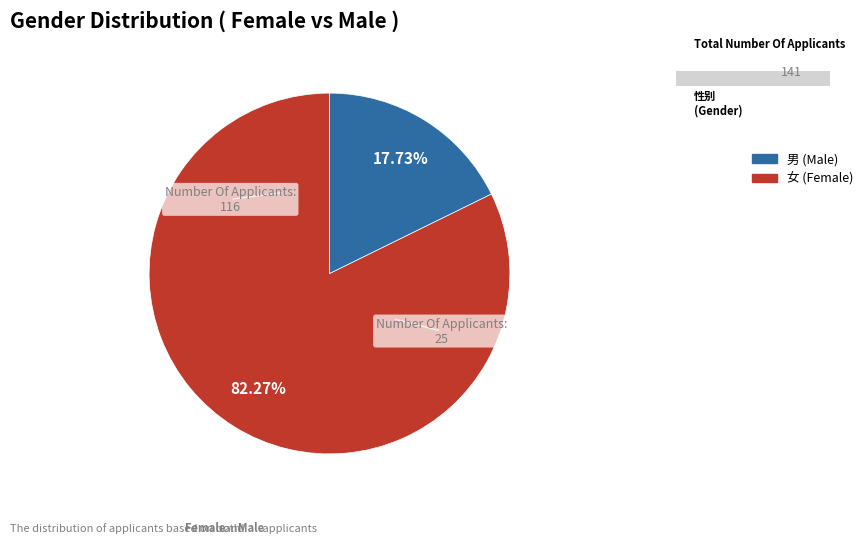

What is the smallest slice in the pie chart?

男